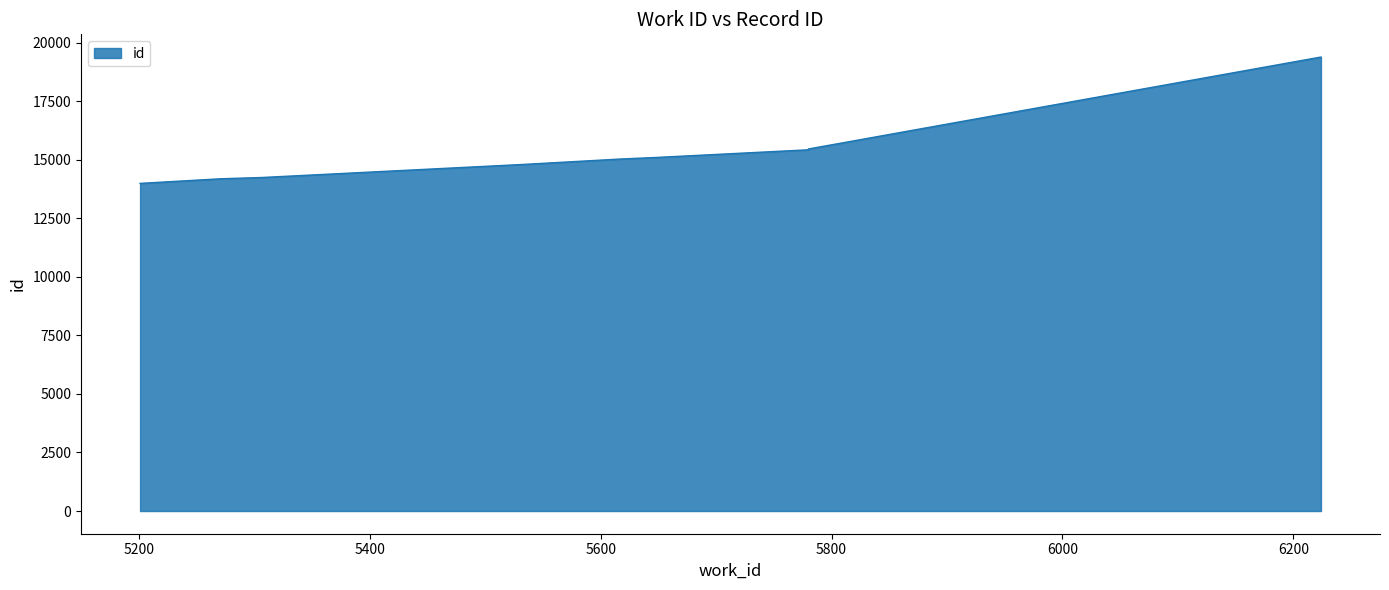

True or false: there are more than 1 points higher than both neighbors.

False